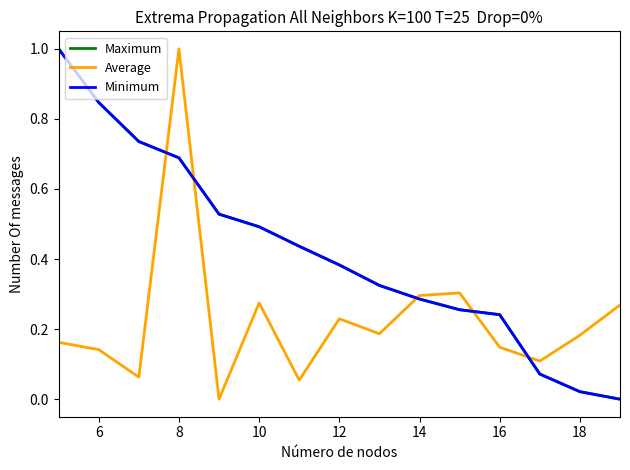

What is the maximum value for Minimum?

1.0